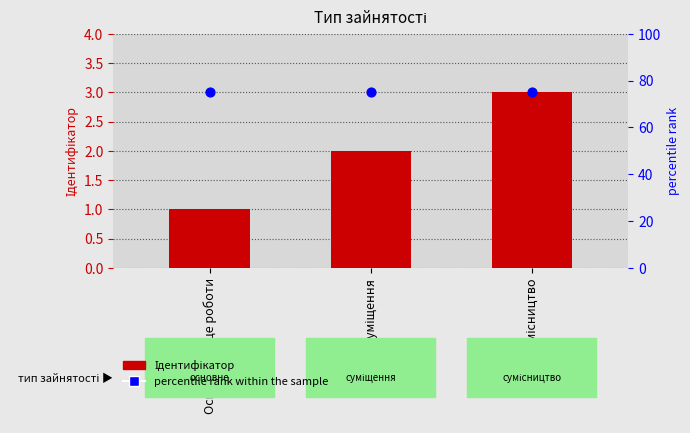

Which series has the widest spread of Y values?

Ідентифікатор